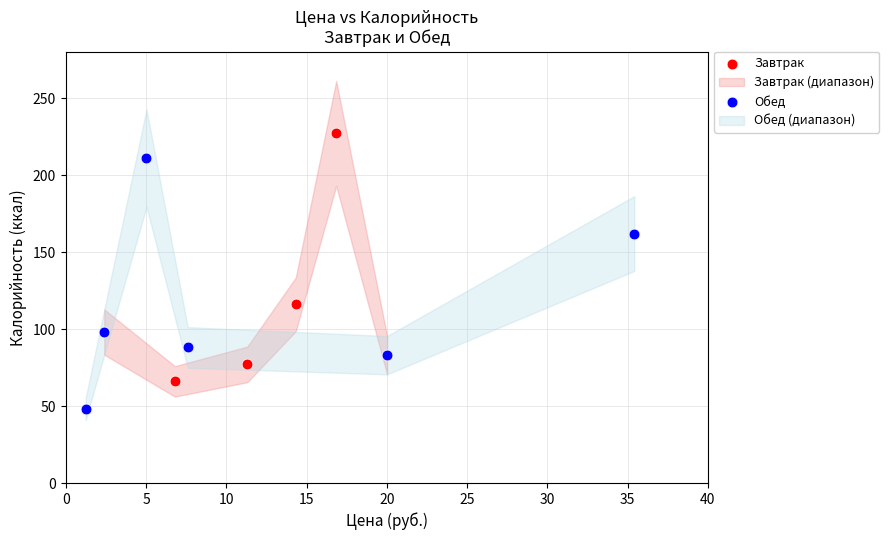

Which series reaches the minimum Y coordinate?

Обед